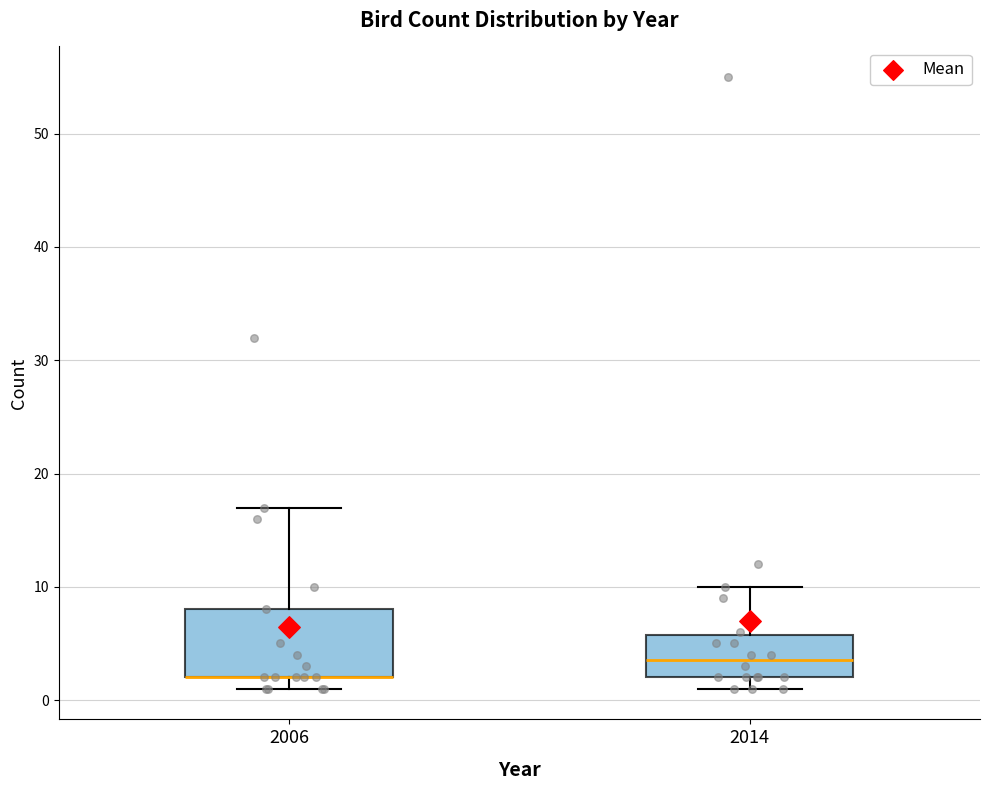

Reading left to right, transcribe this box plot: for each box, give where its median line is, the range the box spans, and where its two whiskers end, as read against the y-axis. The values are not printed on the chart, so give them approximately, as read against the axis.

2006: median 2 (drawn on the box's lower edge), box 2 to 8, whiskers 1 to 17
2014: median 4, box 2 to 6, whiskers 1 to 10